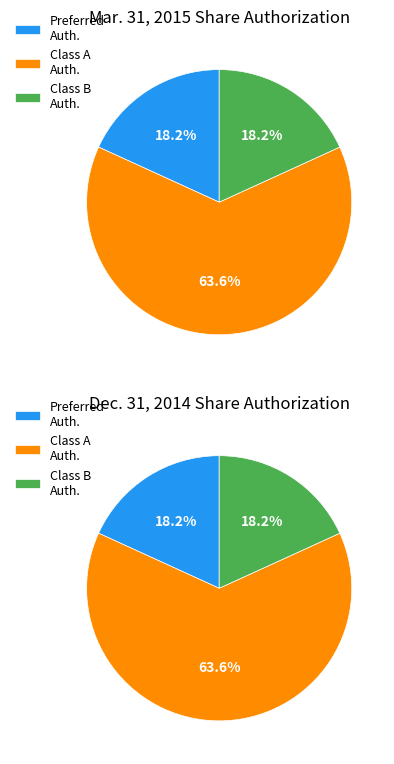

Which slice represents more than half of the pie?

Common stock, shares authorized (Class A)